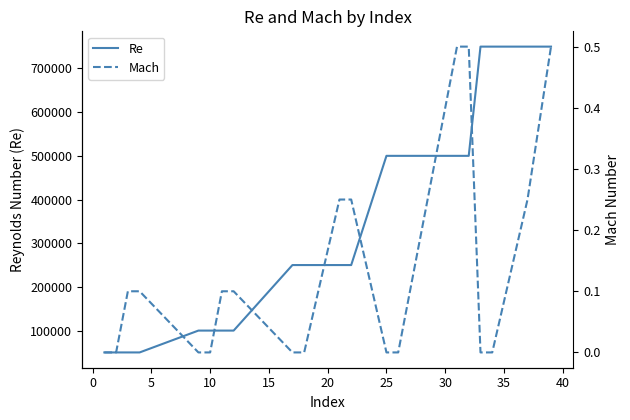

True or false: Re and Mach cross at least once.

False